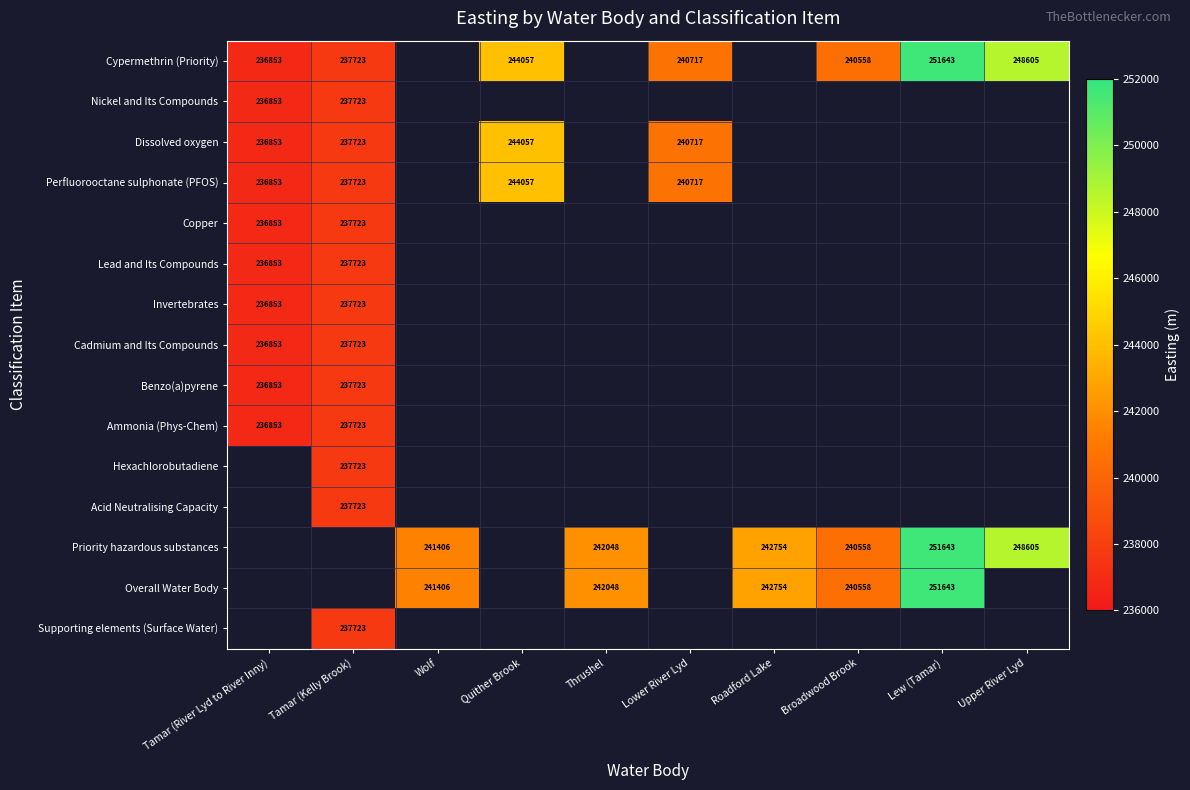

Which label corresponds to the largest value in the chart?

Lew (Tamar)